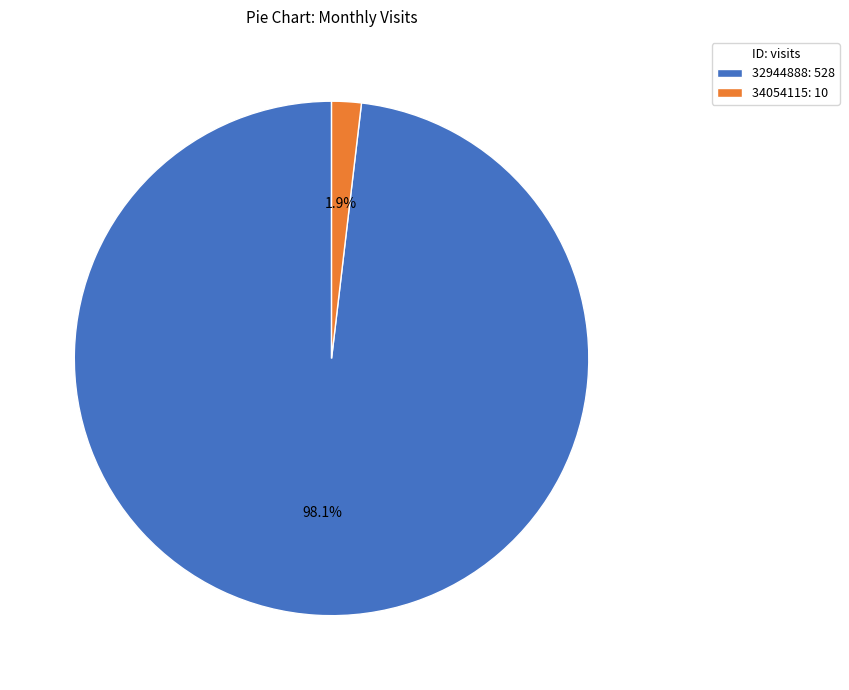

What is the majority slice?

32944888